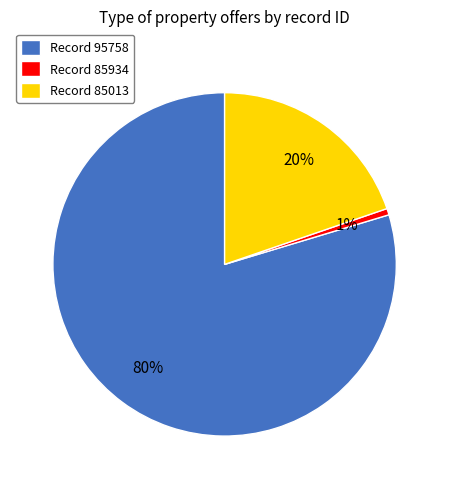

Which category has the biggest portion of the pie?

Record 95758